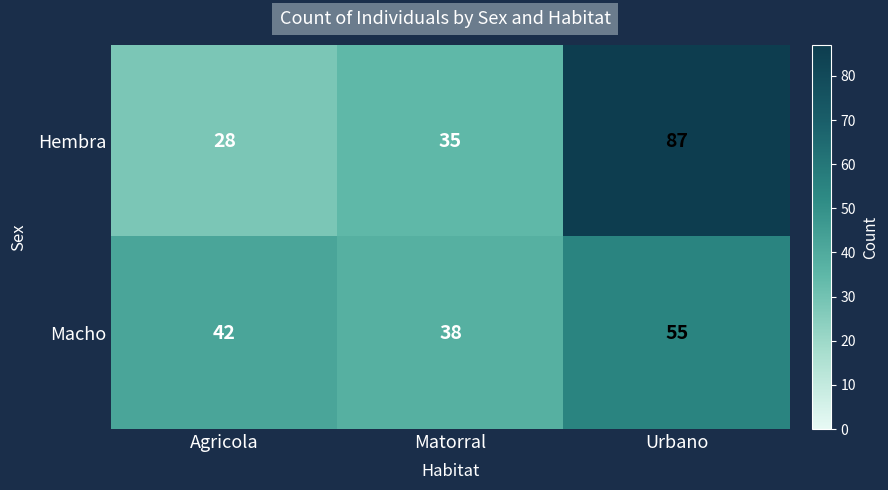

Count the number of categories in the chart.

3